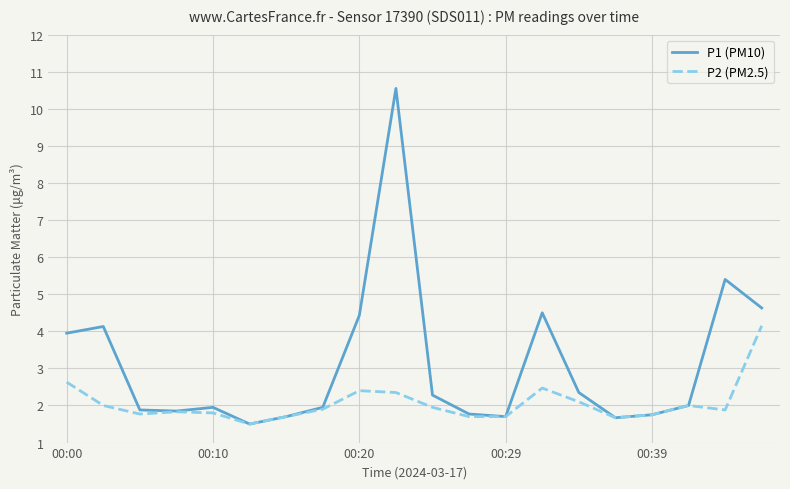

What is the greatest value displayed?

10.6